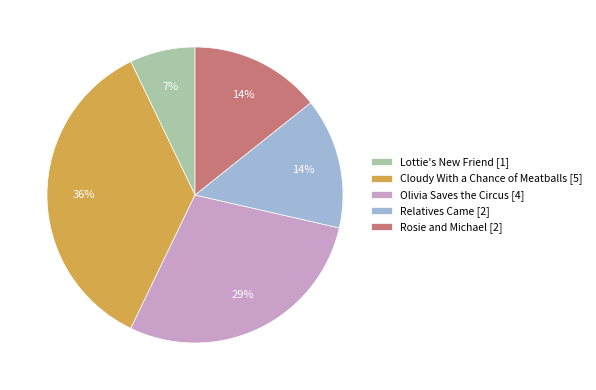

How many slices are in this pie chart?

5